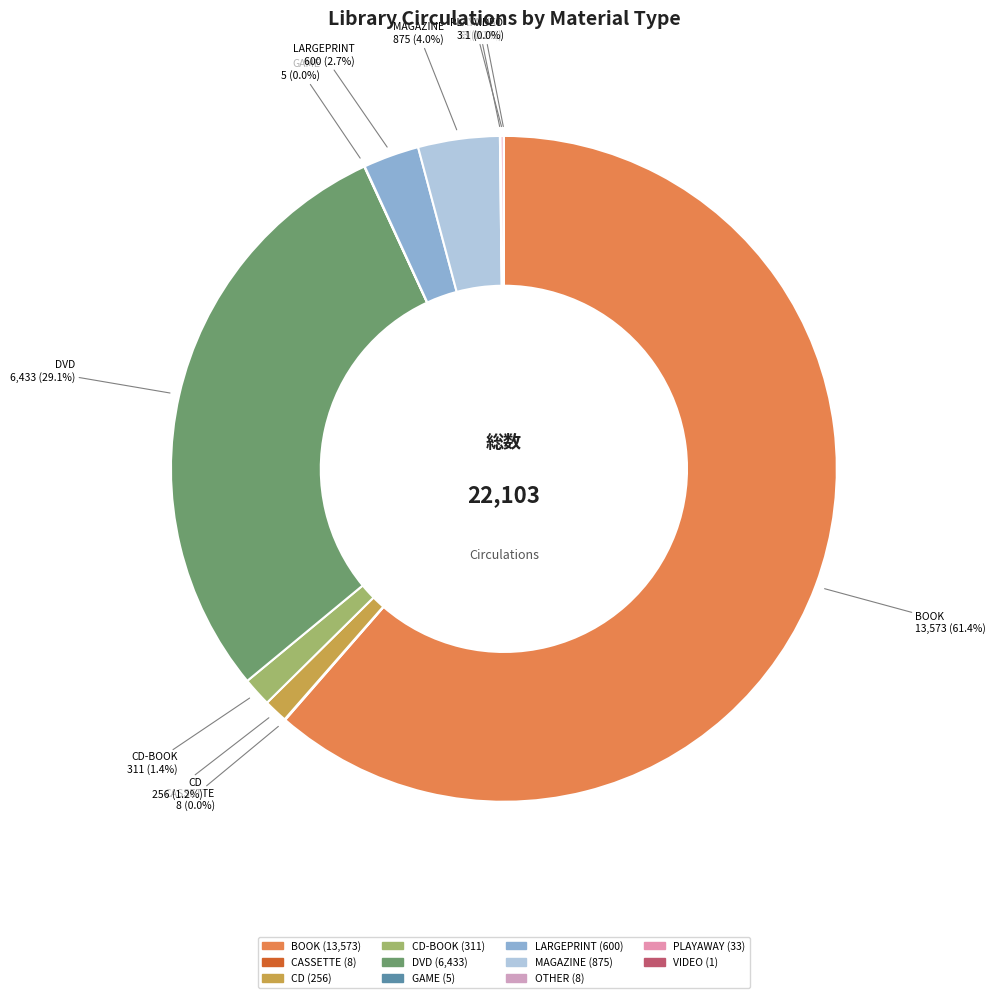

Count the number of slices in the pie.

11